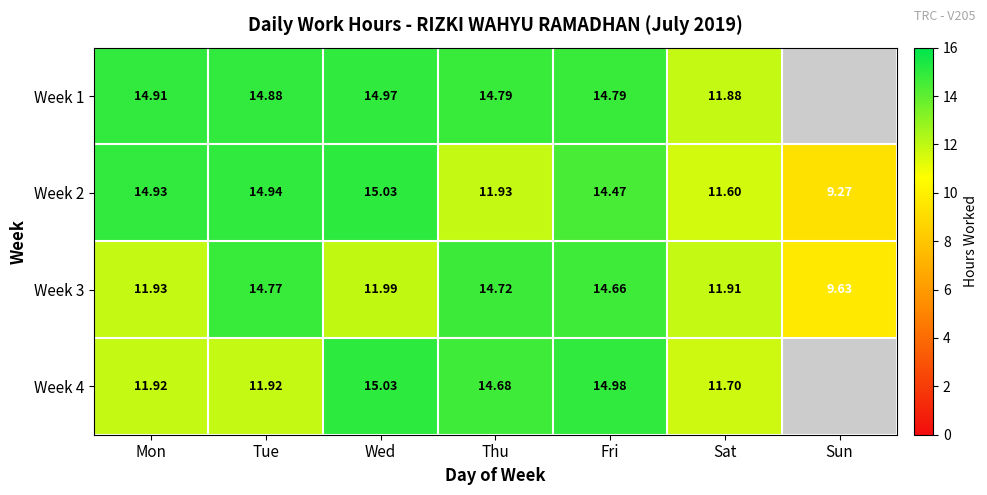

List the labels in order of Week 2 value, largest first.

Wed, Tue, Mon, Fri, Thu, Sat, Sun